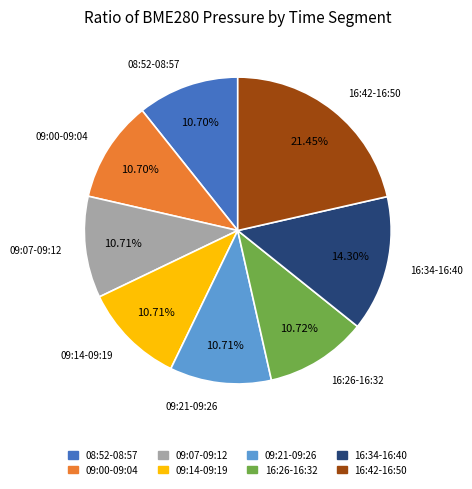

Is there a majority slice in this chart?

No